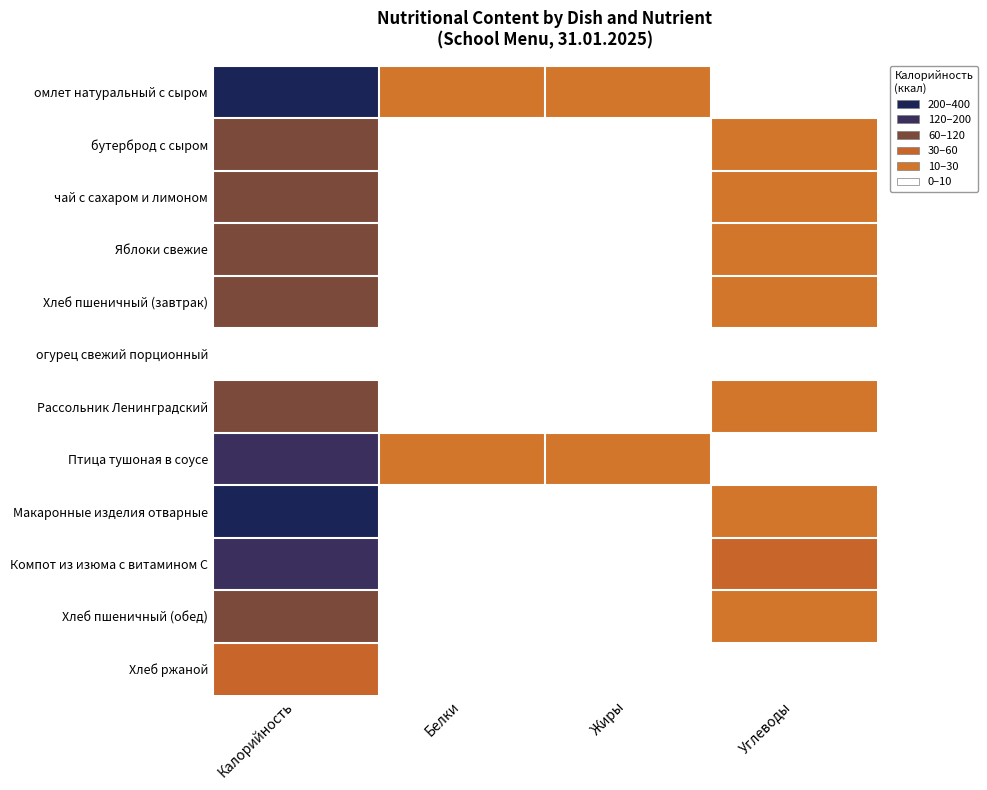

At which category is the sum across all series the highest?

Калорийность